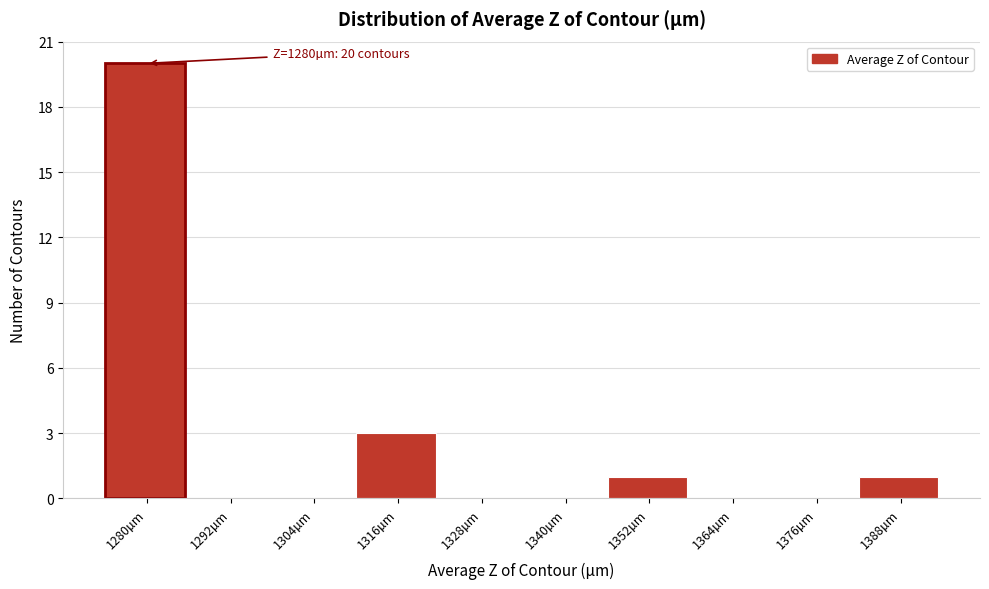

Reading left to right, what are all the values shown in this chart?

1280µm=20	1292µm=0	1304µm=0	1316µm=3	1328µm=0	1340µm=0	1352µm=1	1364µm=0	1376µm=0	1388µm=1